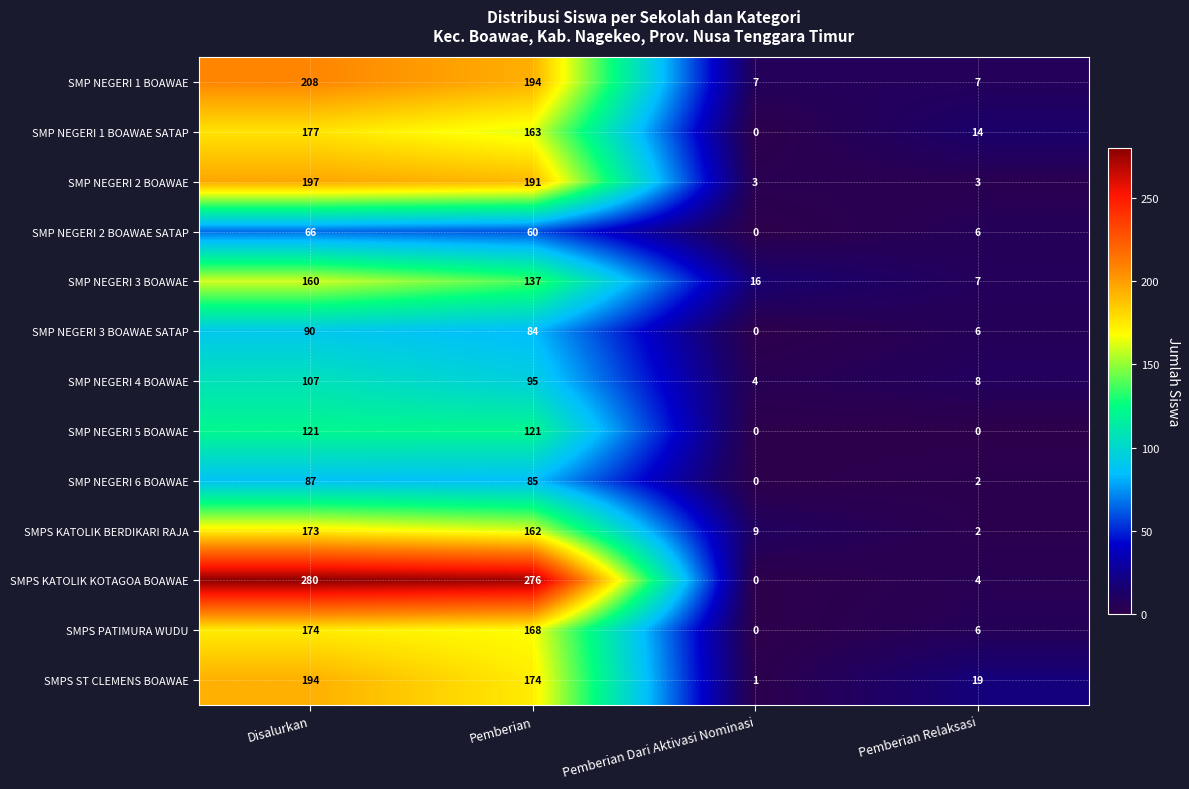

True or false: SMPS KATOLIK KOTAGOA BOAWAE has a value of 424 at Disalurkan.

False